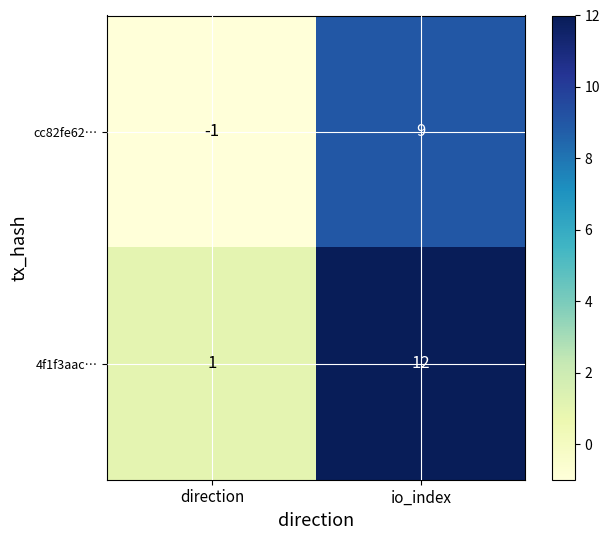

Reading left to right, extract all data points from this chart.

cc82fe62…: -1	9
4f1f3aac…: 1	12